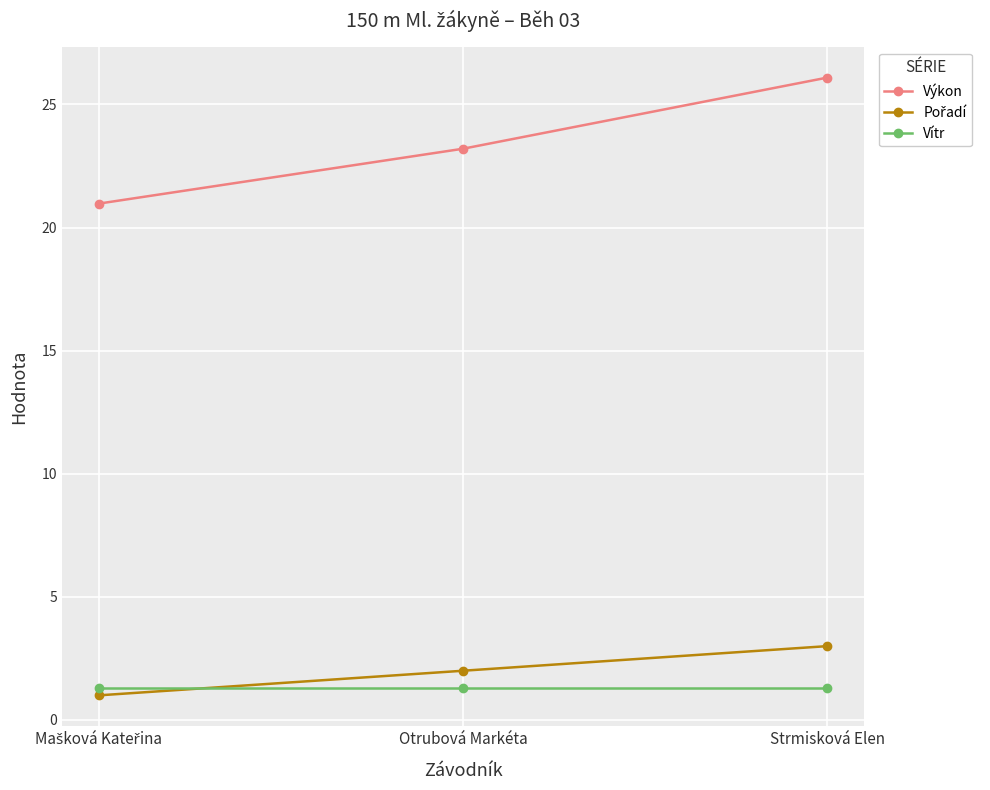

The Výkon series shows 26.1 at Strmisková Elen. True or false?

True